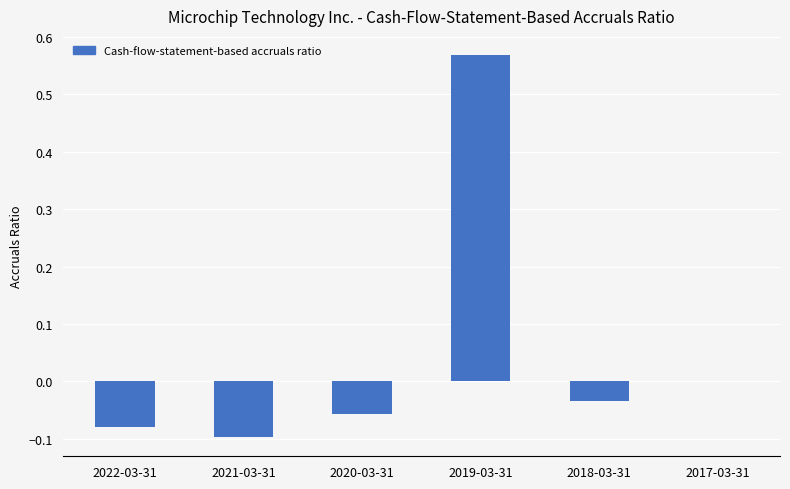

At which label does the data first exceed 0?

2019-03-31